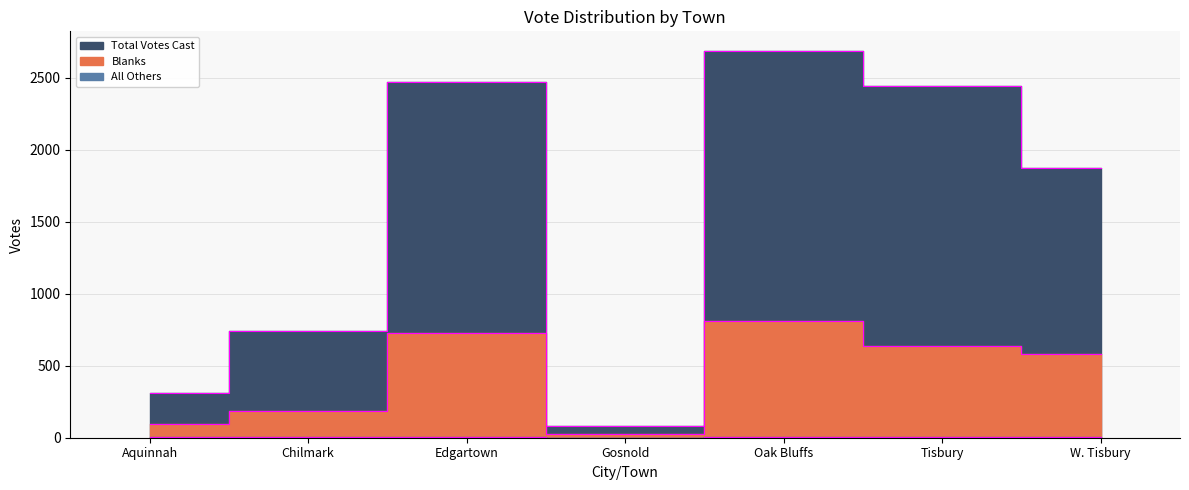

Rank the series at Gosnold from lowest to highest value.

All Others, Blanks, Total Votes Cast